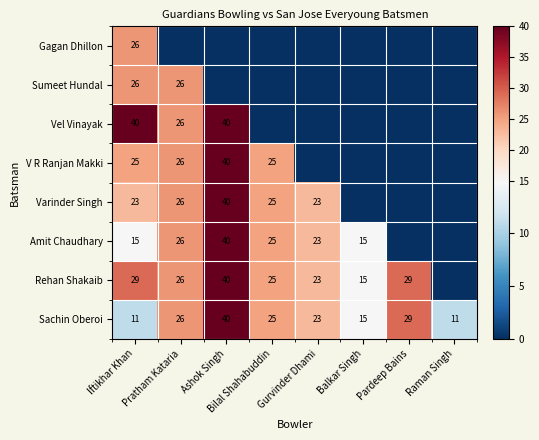

At how many categories does at least one series exceed 8?

8